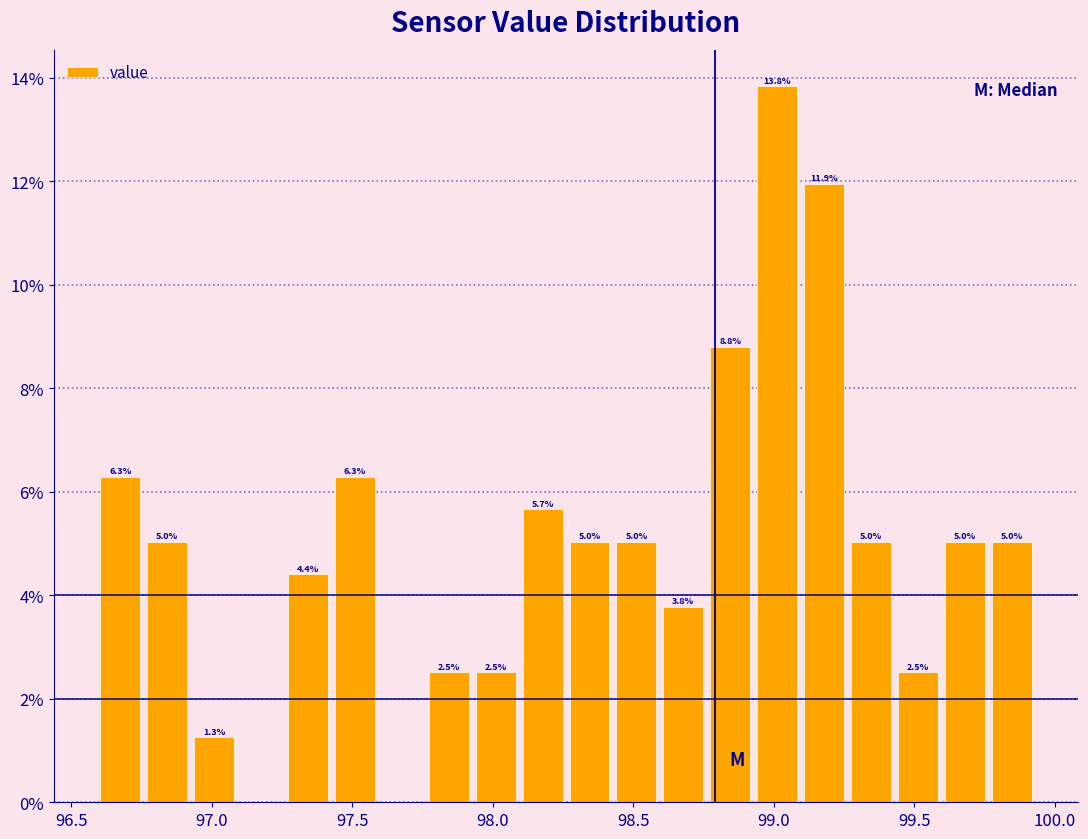

Around what value on the x-axis is the tallest bar? Give the approximate position of its centre, as read against the axis.

99.00